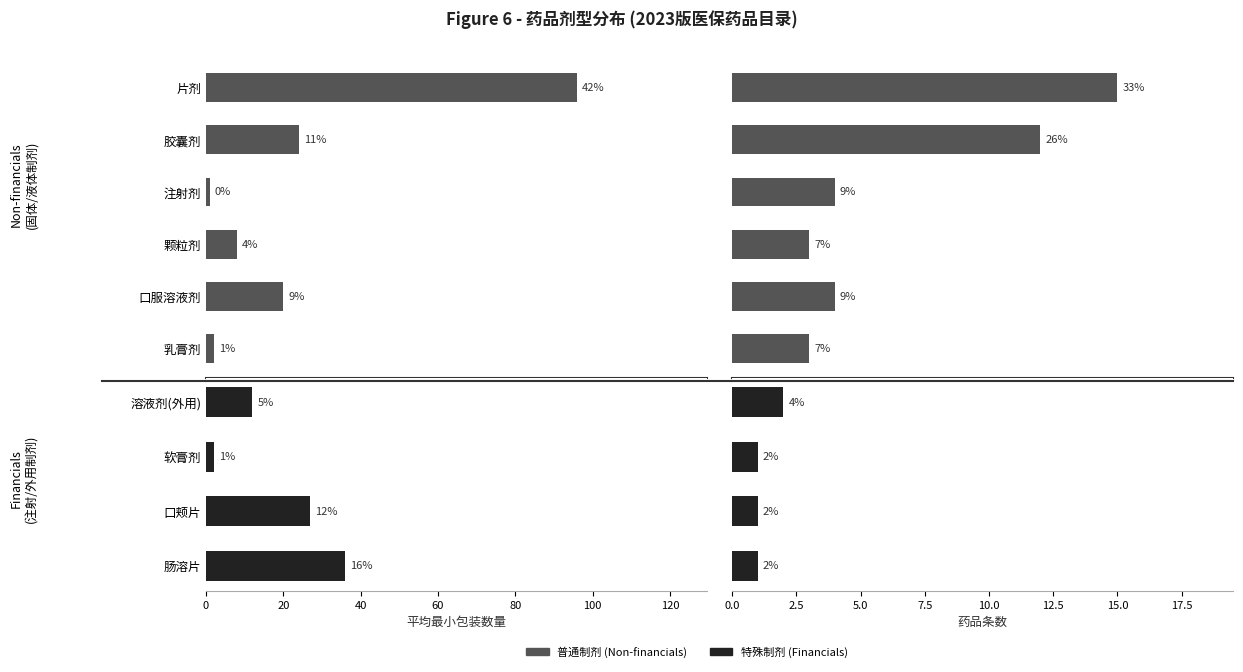

What is the value of the 平均最小包装数量 bar at the 6th from the left?

2